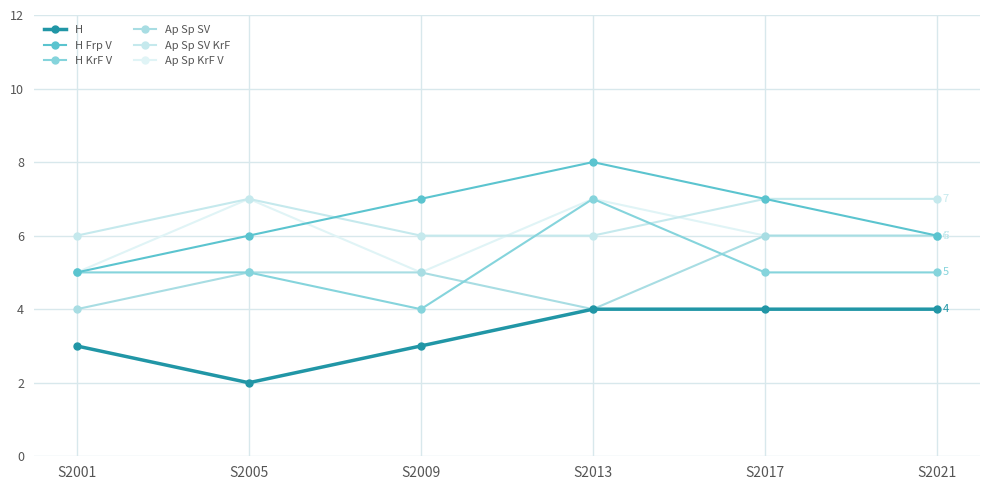

How many intersections are there between H KrF V and Ap Sp SV?

2